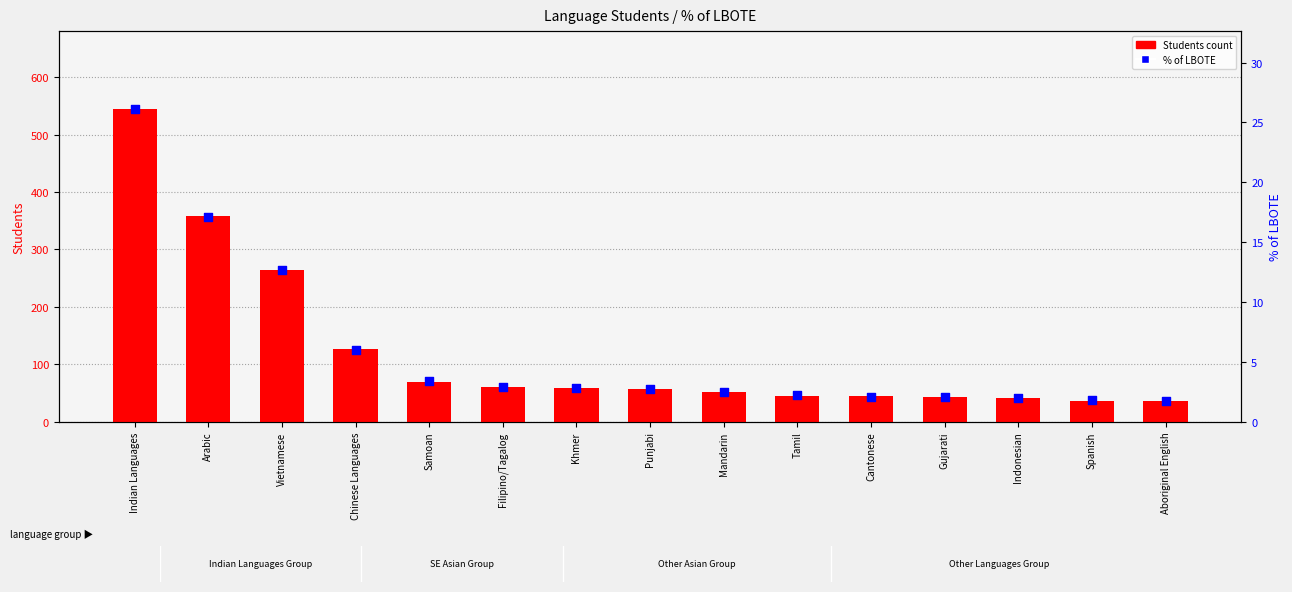

Which series has the widest spread of Y values?

Students count